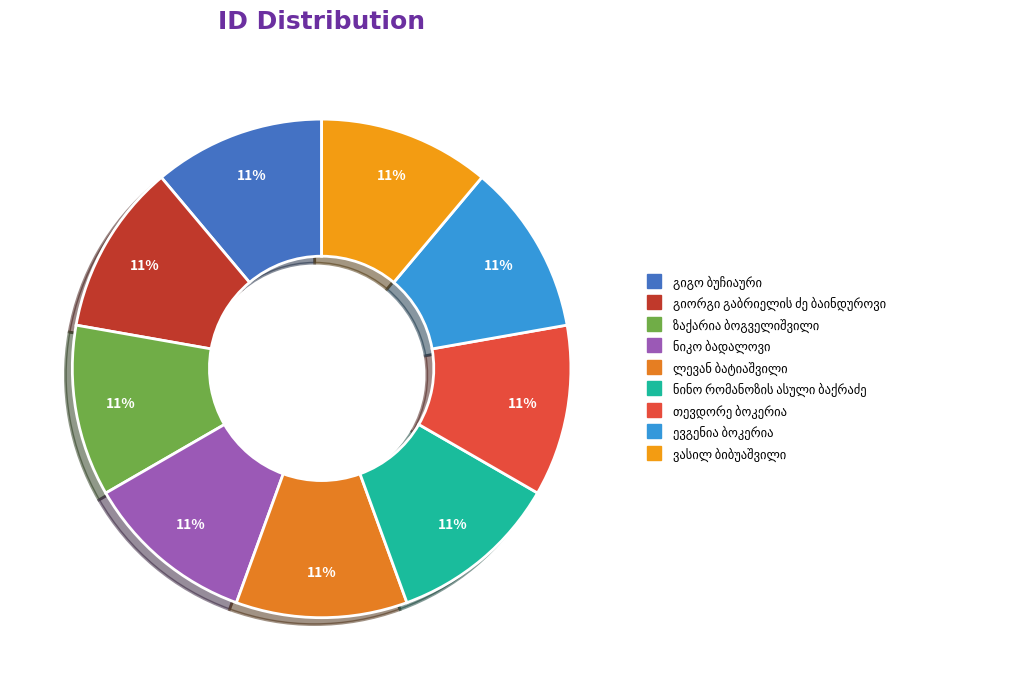

To the nearest percent, what percentage of the pie is ნიკო ბადალოვი?

11%